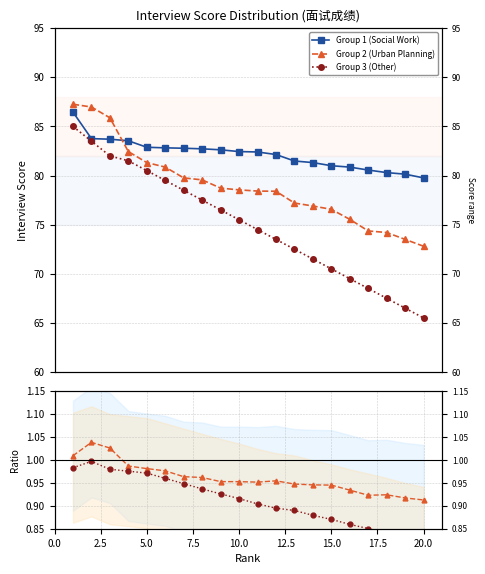

Is the value of Group 2 (Urban Planning) at 10 greater than the value of Group 3 (Other) at 16?

Yes